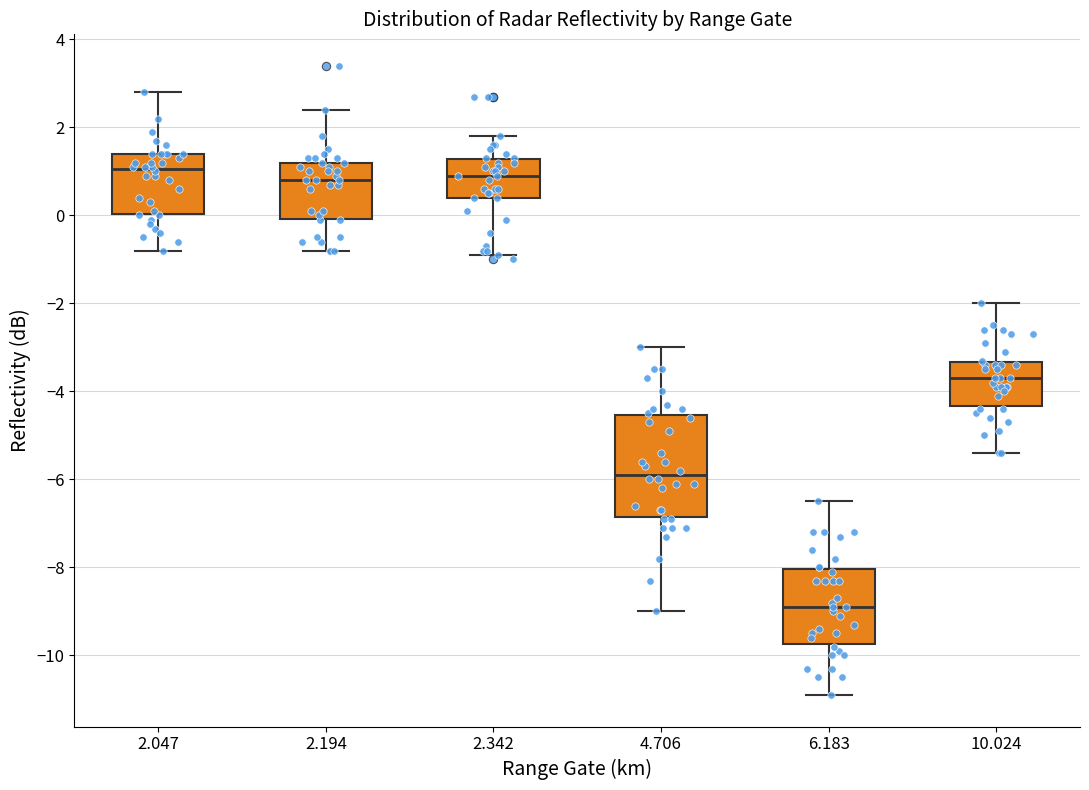

Reading left to right, transcribe this box plot: for each box, give where its median line is, the range the box spans, and where its two whiskers end, as read against the y-axis. The values are not printed on the chart, so give them approximately, as read against the axis.

2.047: median 1.0, box 0.0 to 1.4, whiskers -0.8 to 2.8
2.194: median 0.8, box 0.0 to 1.2, whiskers -0.8 to 2.4
2.342: median 1.0, box 0.4 to 1.2, whiskers -0.8 to 1.8
4.706: median -5.8, box -6.8 to -4.6, whiskers -9.0 to -3.0
6.183: median -8.8, box -9.8 to -8.0, whiskers -10.8 to -6.4
10.024: median -3.6, box -4.4 to -3.4, whiskers -5.4 to -2.0